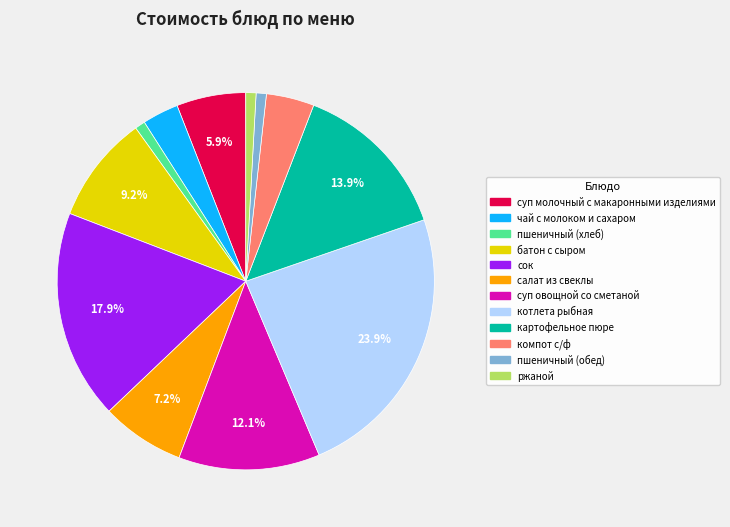

Count the number of slices in the pie.

12